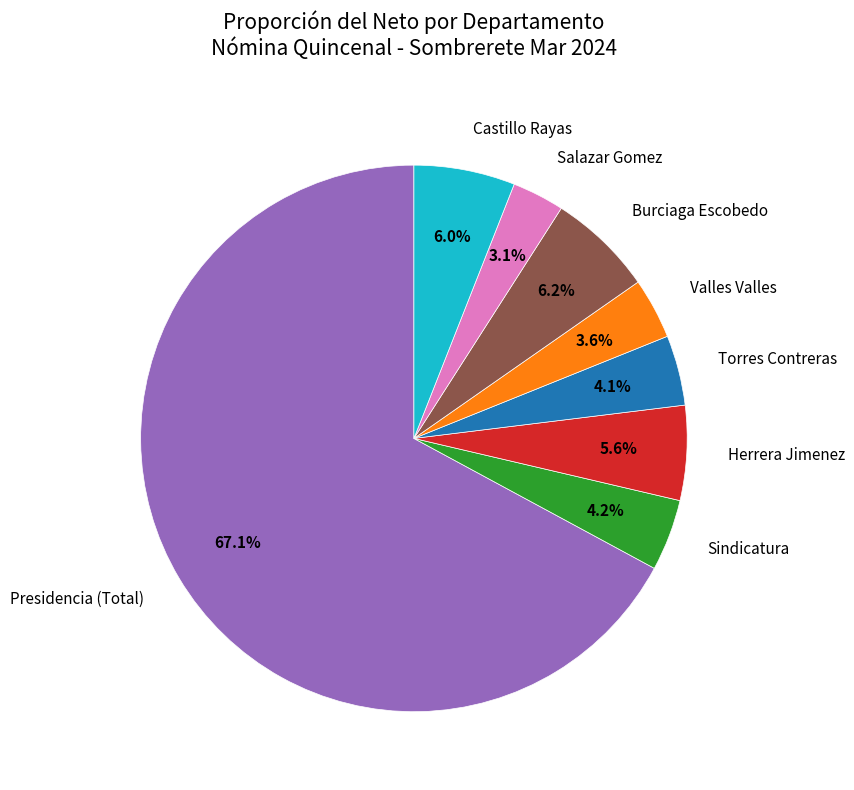

Between Sindicatura and Burciaga Escobedo, which is larger?

Burciaga Escobedo